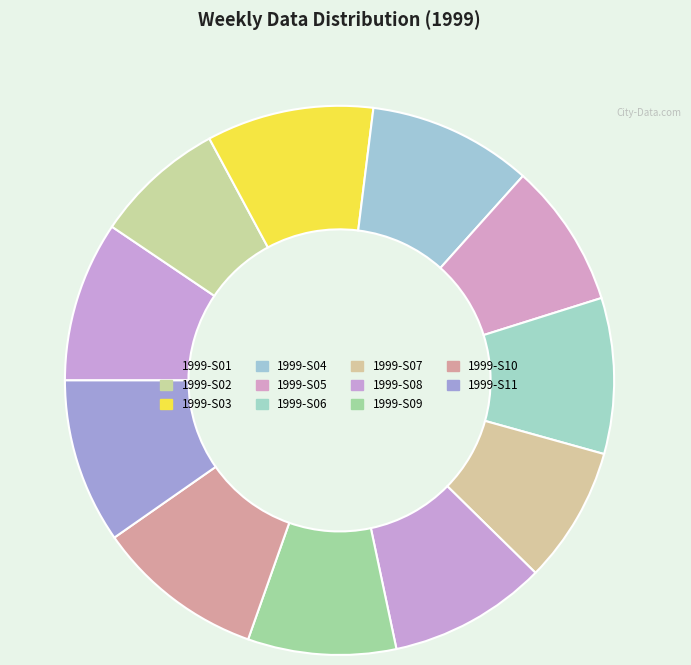

To the nearest percent, what is the difference between the largest and smallest slice percentages?

2%